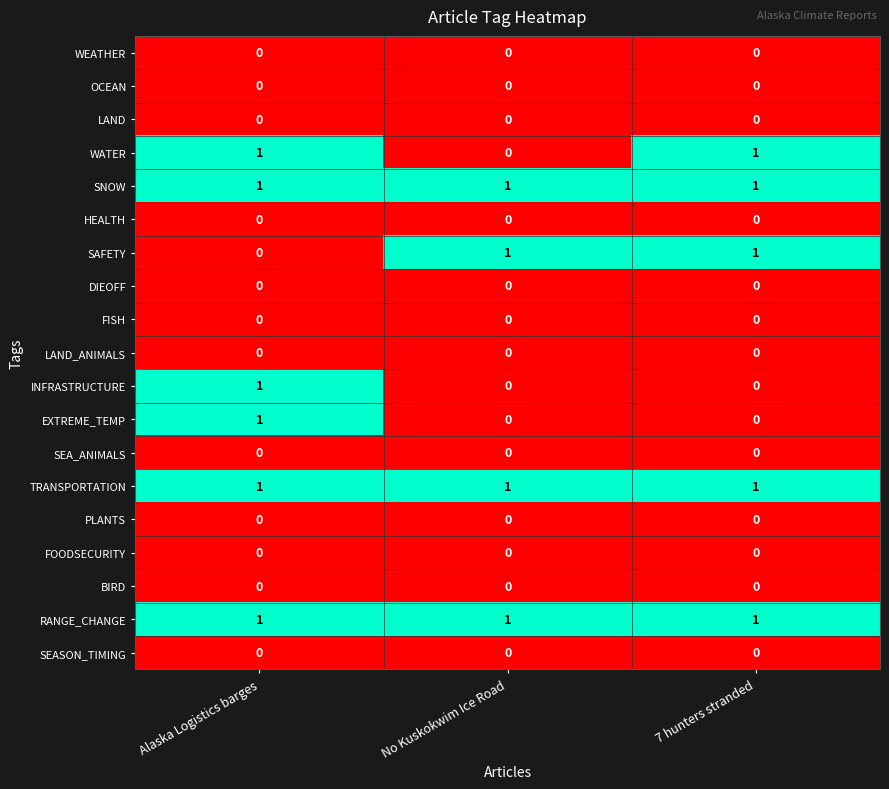

At which label is WATER closest to 0?

No Kuskokwim Ice Road